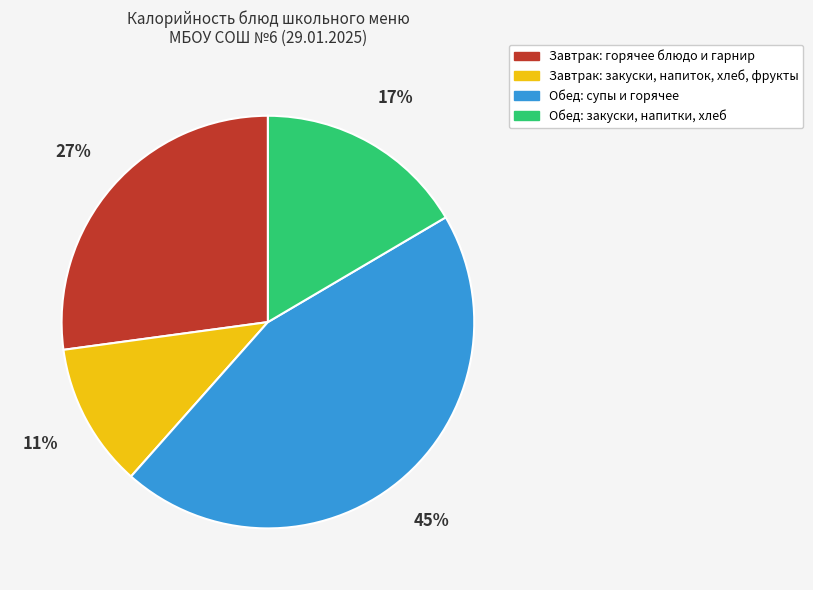

How many slices are in this pie chart?

4